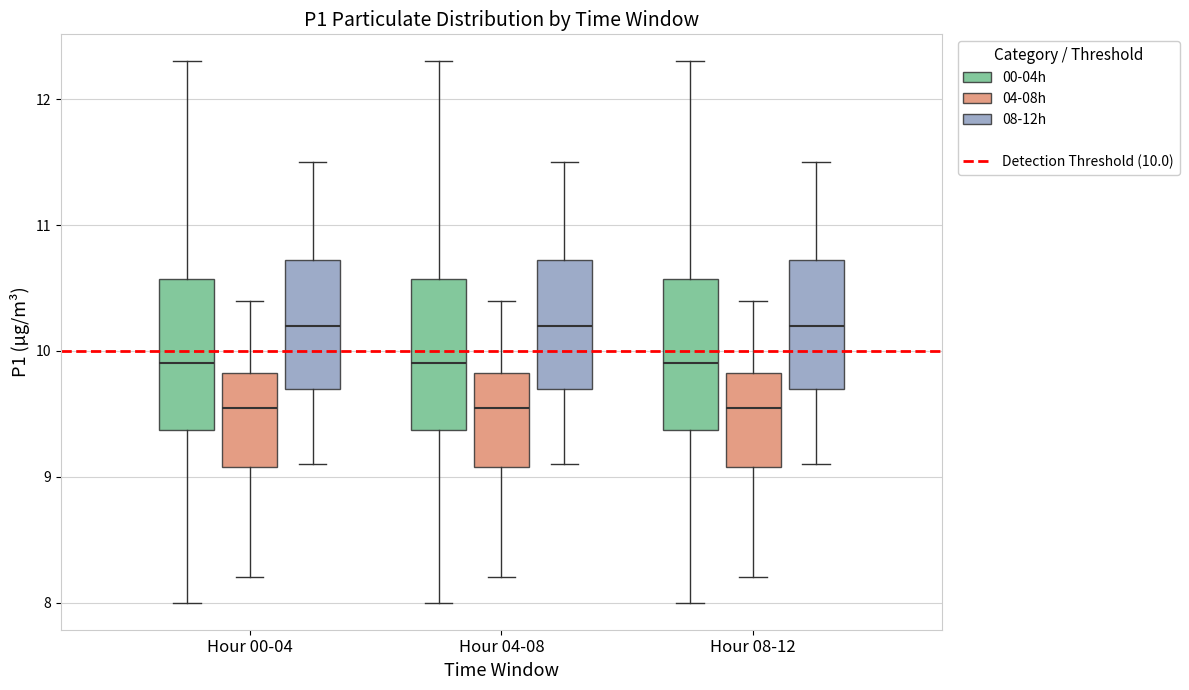

Reading left to right, read every box against the y-axis: the position of its median line, the range the box covers, and the ends of its whiskers. The values are not printed on the chart, so give them approximately, as read against the axis.

Hour 00-04 (00-04h): median 9.9, box 9.4 to 10.6, whiskers 8.0 to 12.3
Hour 00-04 (04-08h): median 9.6, box 9.1 to 9.8, whiskers 8.2 to 10.4
Hour 00-04 (08-12h): median 10.2, box 9.7 to 10.7, whiskers 9.1 to 11.5
Hour 04-08 (00-04h): median 9.9, box 9.4 to 10.6, whiskers 8.0 to 12.3
Hour 04-08 (04-08h): median 9.6, box 9.1 to 9.8, whiskers 8.2 to 10.4
Hour 04-08 (08-12h): median 10.2, box 9.7 to 10.7, whiskers 9.1 to 11.5
Hour 08-12 (00-04h): median 9.9, box 9.4 to 10.6, whiskers 8.0 to 12.3
Hour 08-12 (04-08h): median 9.6, box 9.1 to 9.8, whiskers 8.2 to 10.4
Hour 08-12 (08-12h): median 10.2, box 9.7 to 10.7, whiskers 9.1 to 11.5